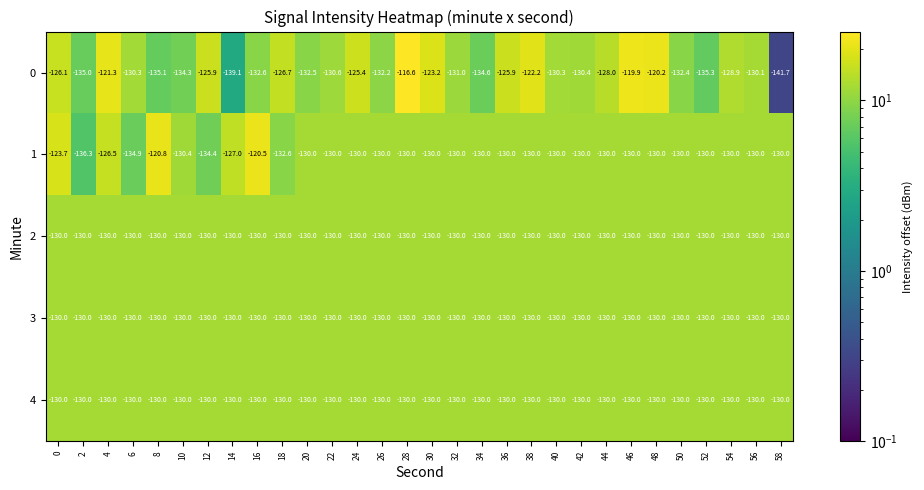

What is the sum of the 3 values at 40 and 32?

-260.0